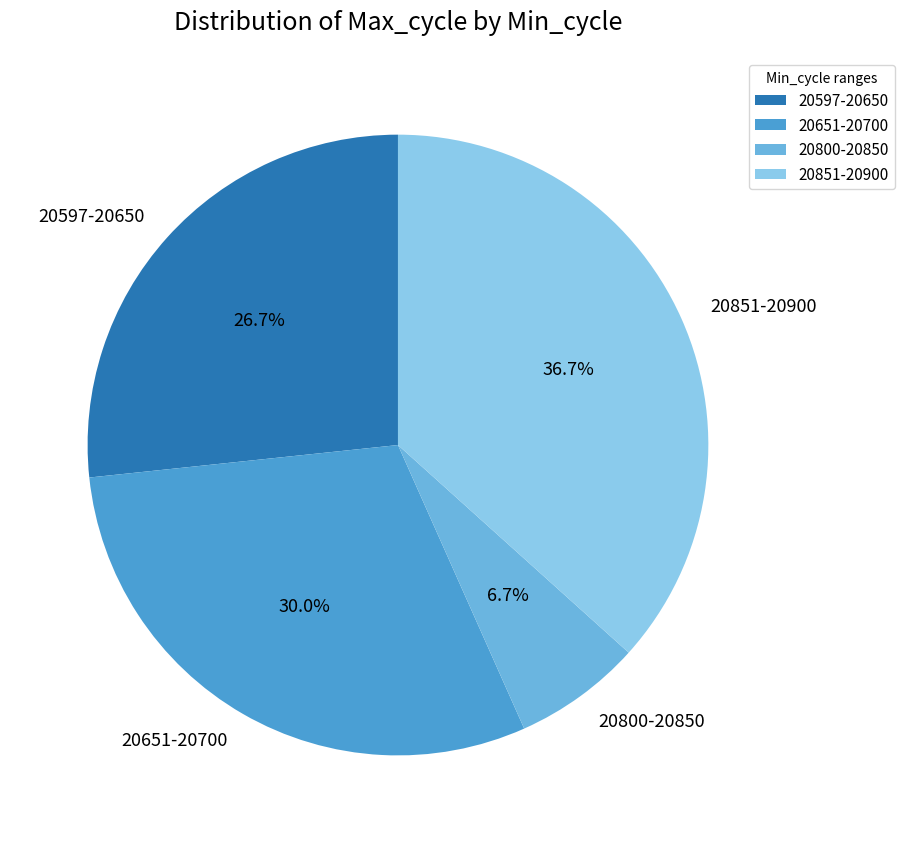

Rank the categories by value from lowest to highest.

20800-20850, 20597-20650, 20651-20700, 20851-20900